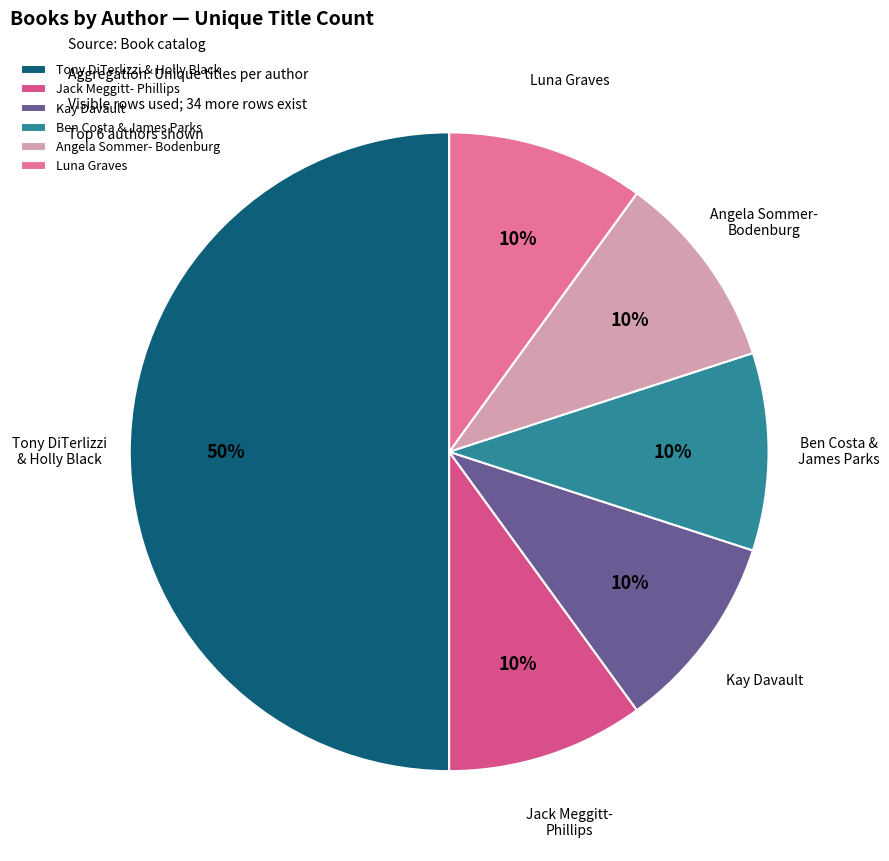

Which slice is the largest?

Tony DiTerlizzi & Holly Black